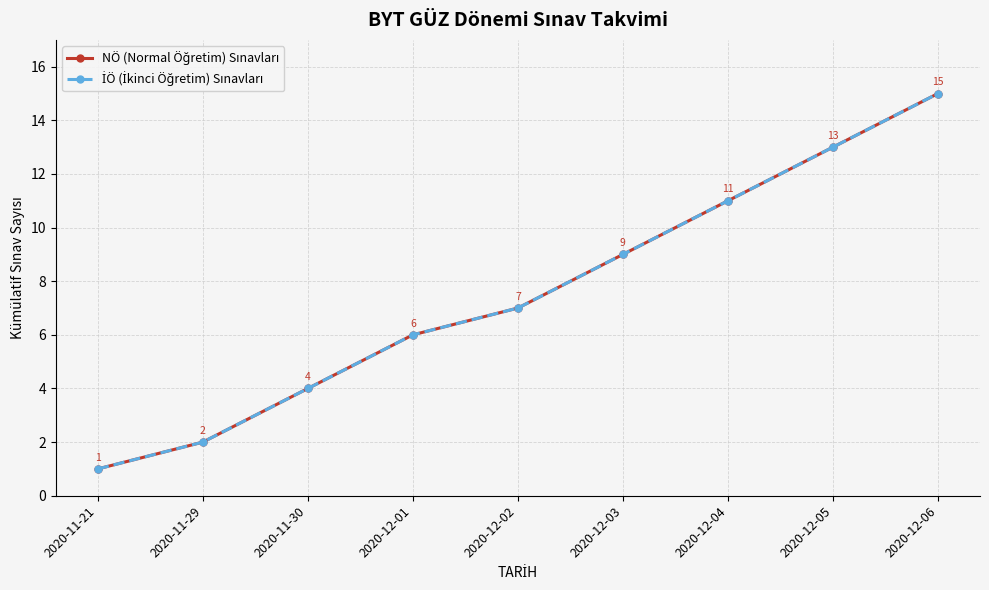

True or false: NÖ (Normal Öğretim) Sınavları and İÖ (İkinci Öğretim) Sınavları cross at least once.

False